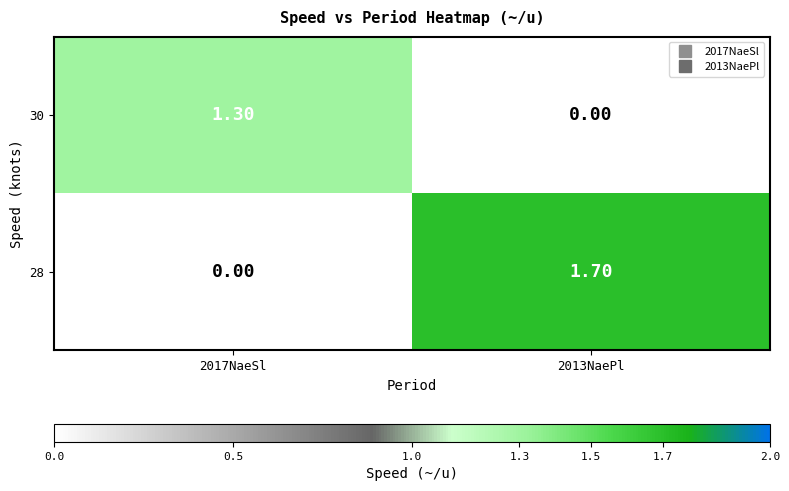

List the series in order of their peak value, highest first.

28, 30